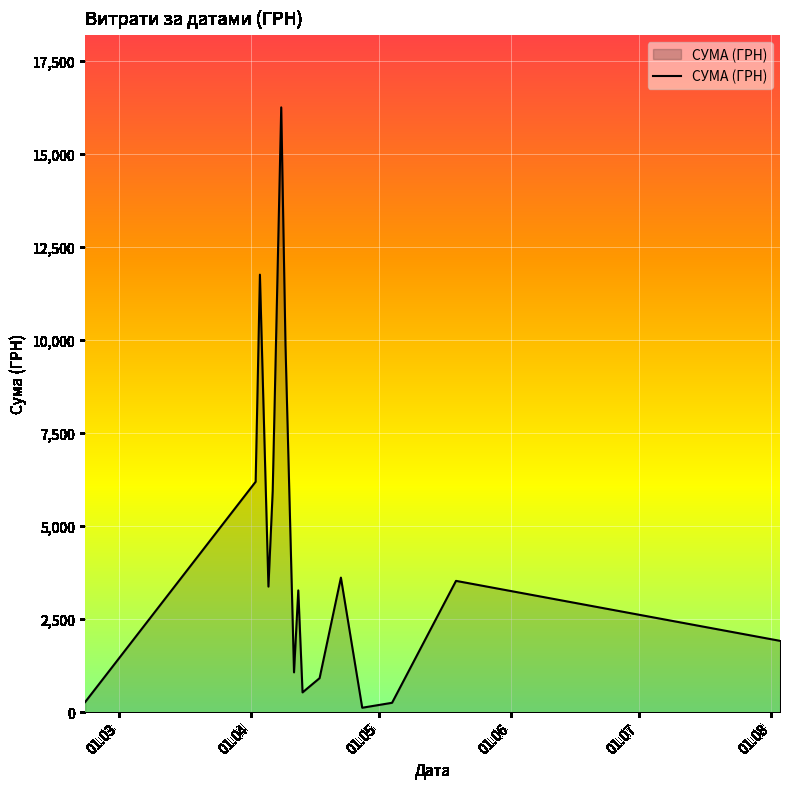

What is the maximum value shown in the chart?

16256.5